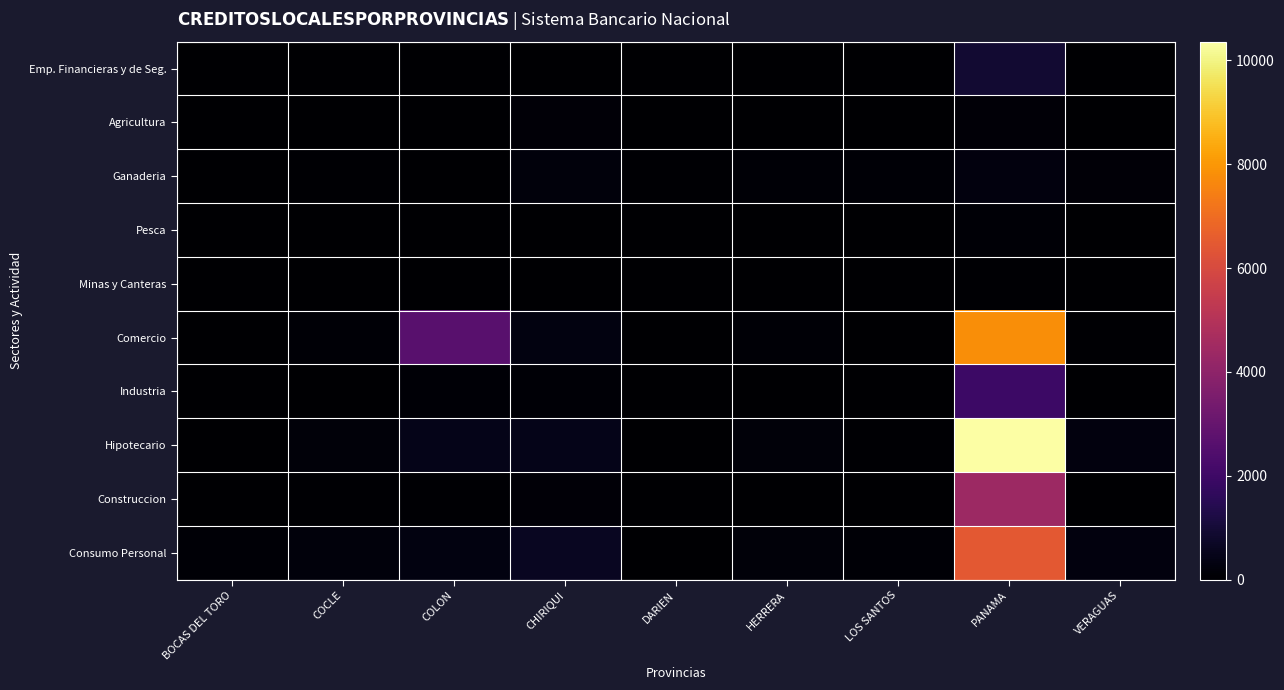

At how many categories does at least one series exceed 7513?

1